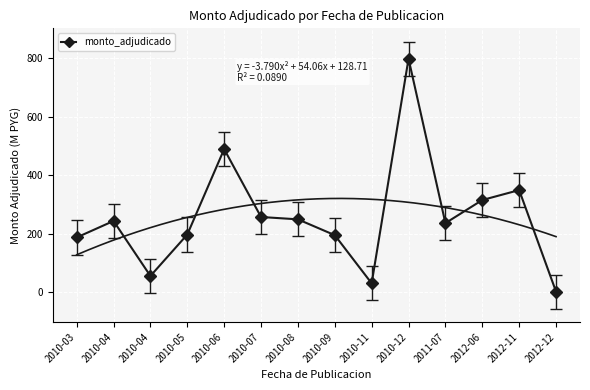

Read the value at 2010-09.

195.9